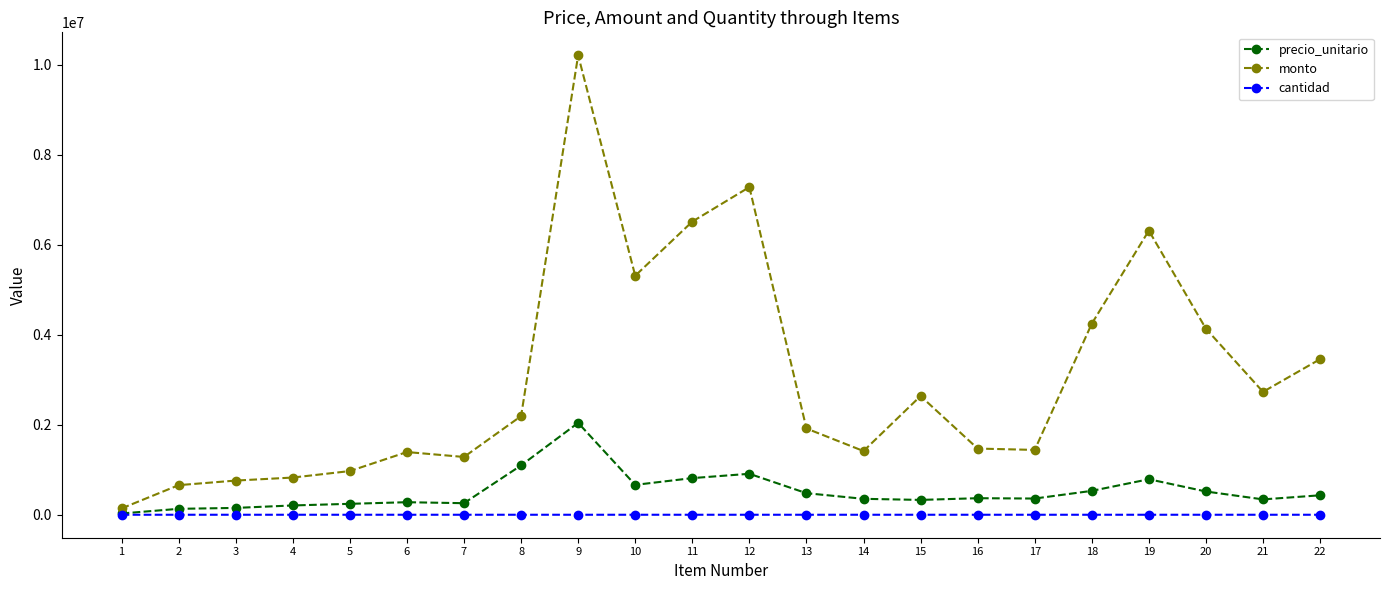

Which series has the largest total across all categories?

monto